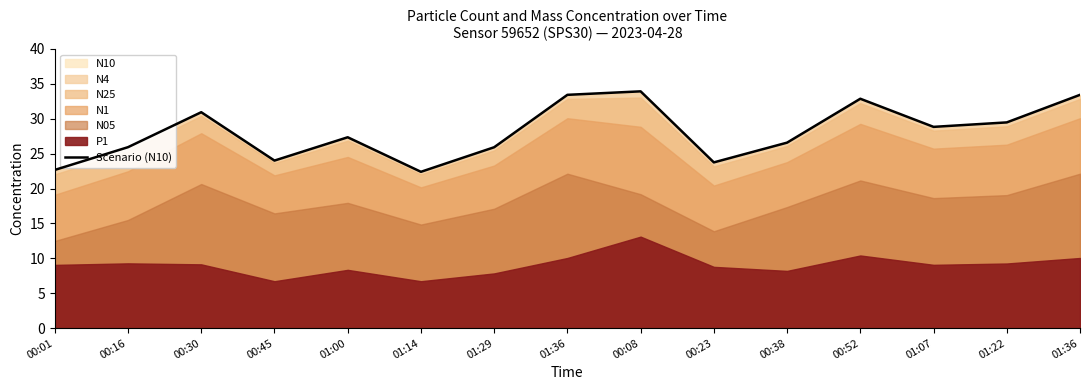

How many points are higher than both their immediate neighbors (excluding endpoints)?

4